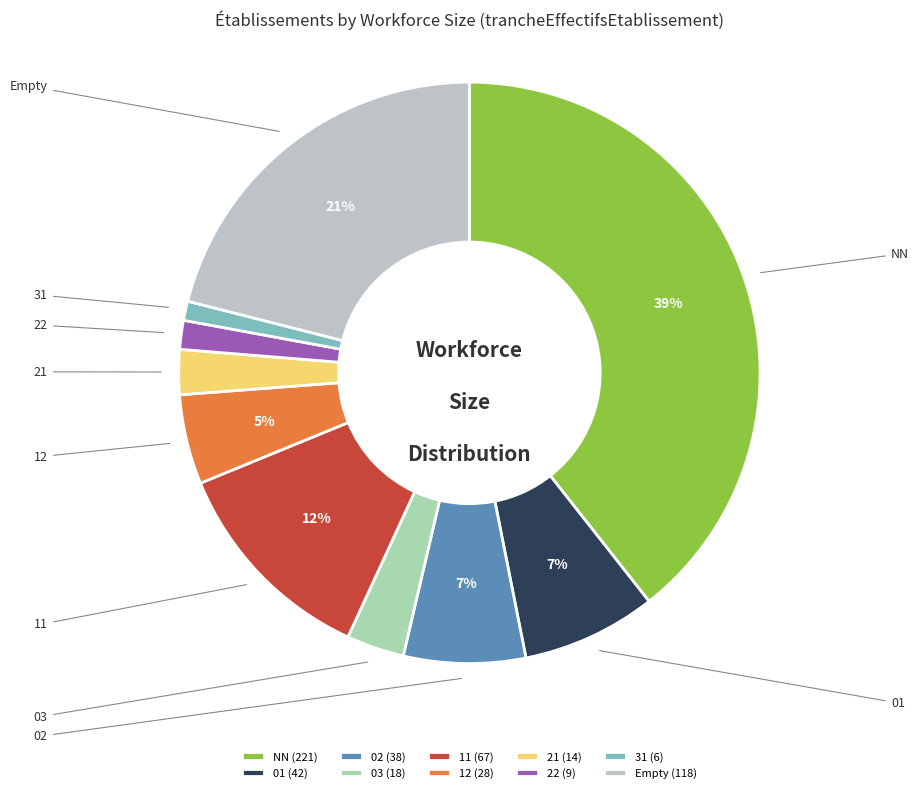

What is the smallest slice in the pie chart?

31